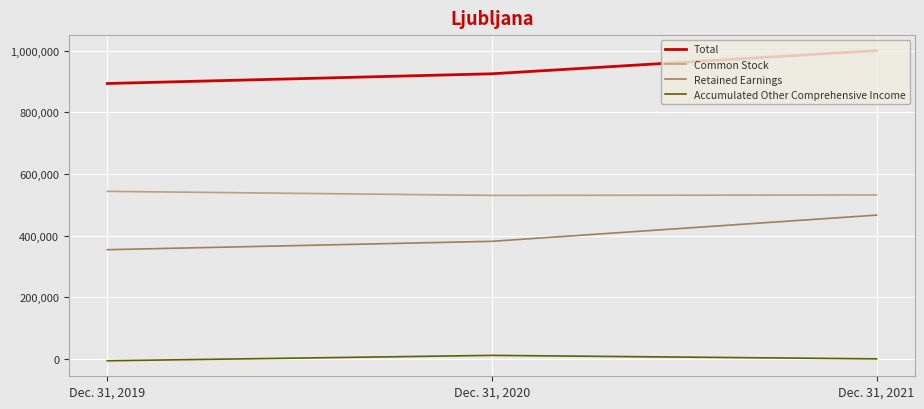

Is this an area chart (filled region under the line)?

No